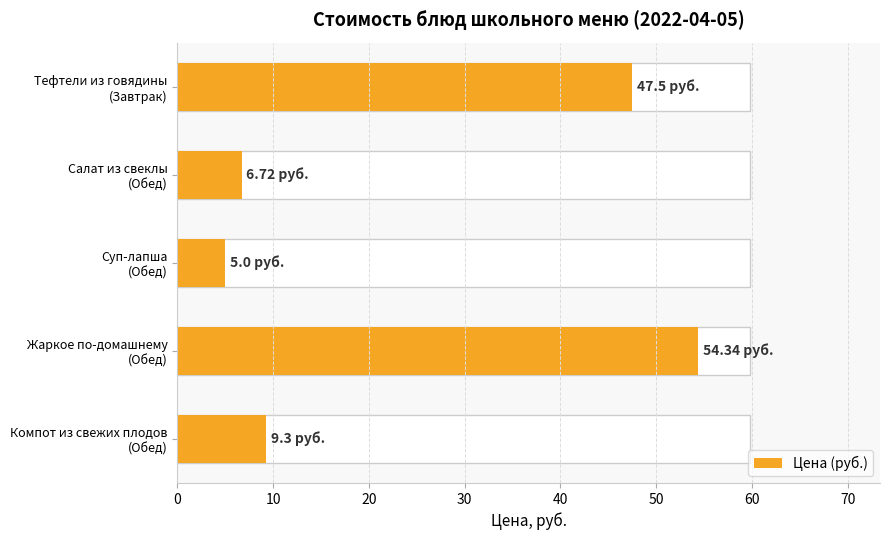

What is the value of the 4th bar from the left?

54.3